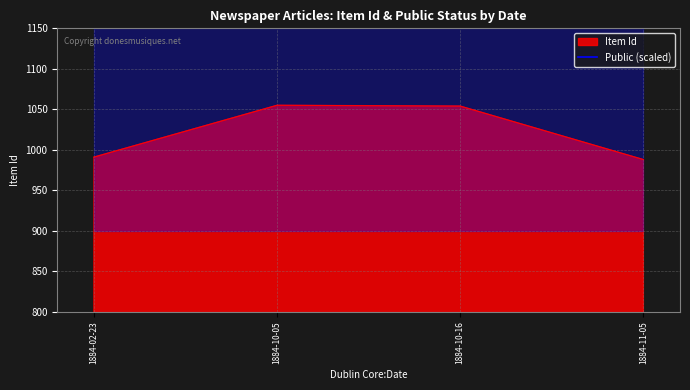

List the labels in order of value, largest first.

1884-10-05, 1884-10-16, 1884-02-23, 1884-11-05